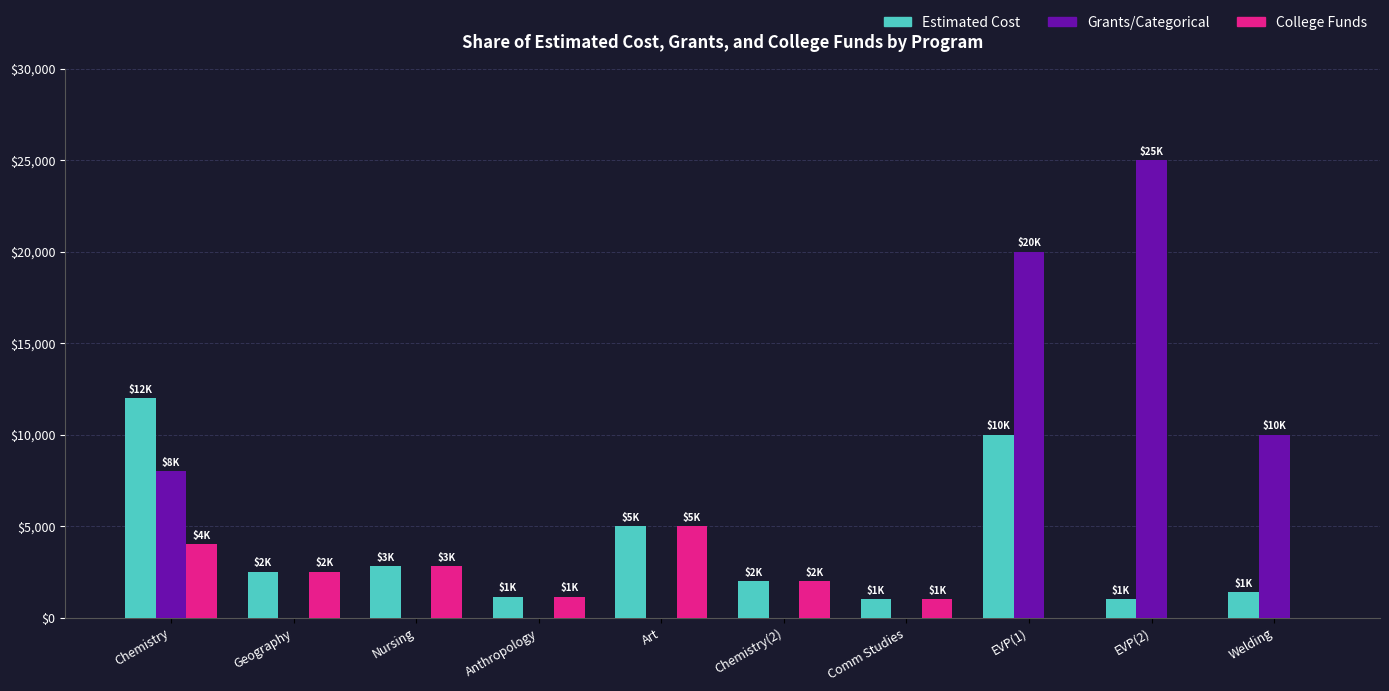

At which label does College Funds reach its peak?

Art